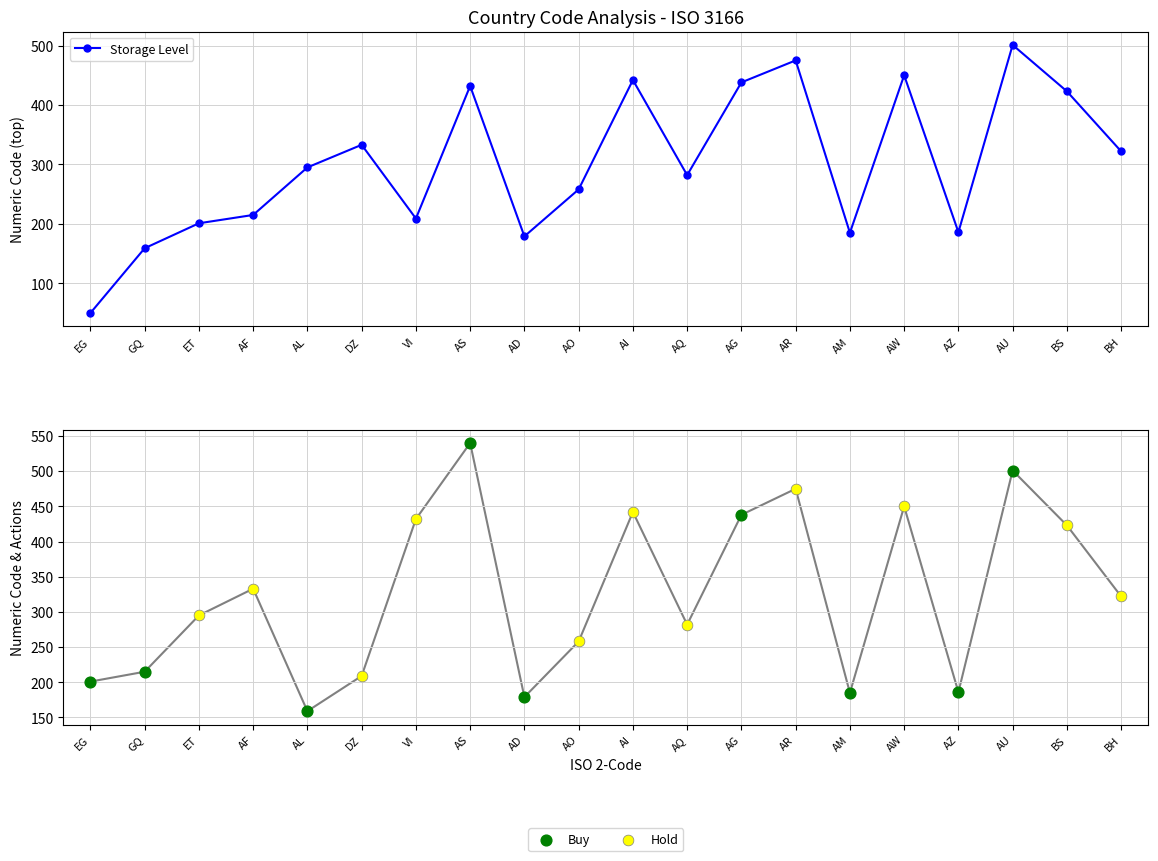

What is the change in value from AQ to BS?

+141